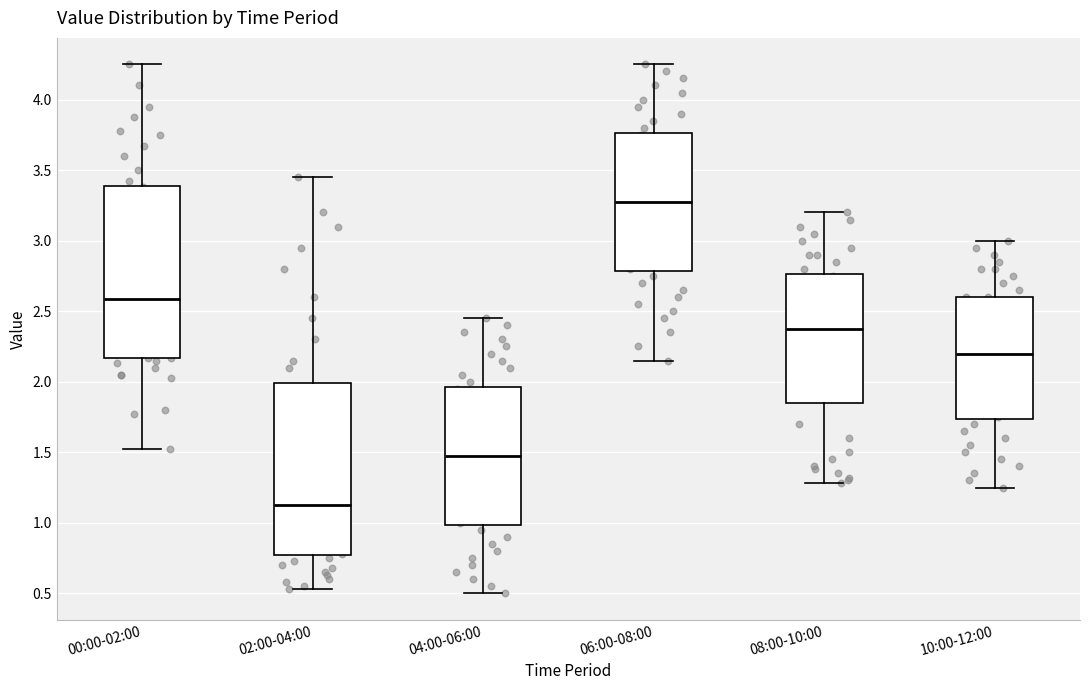

Reading left to right, transcribe this box plot: for each box, give where its median line is, the range the box spans, and where its two whiskers end, as read against the y-axis. The values are not printed on the chart, so give them approximately, as read against the axis.

00:00-02:00: median 2.60, box 2.15 to 3.40, whiskers 1.50 to 4.25
02:00-04:00: median 1.15, box 0.75 to 2.00, whiskers 0.55 to 3.45
04:00-06:00: median 1.50, box 1.00 to 1.95, whiskers 0.50 to 2.45
06:00-08:00: median 3.30, box 2.80 to 3.75, whiskers 2.15 to 4.25
08:00-10:00: median 2.40, box 1.85 to 2.75, whiskers 1.30 to 3.20
10:00-12:00: median 2.20, box 1.75 to 2.60, whiskers 1.25 to 3.00